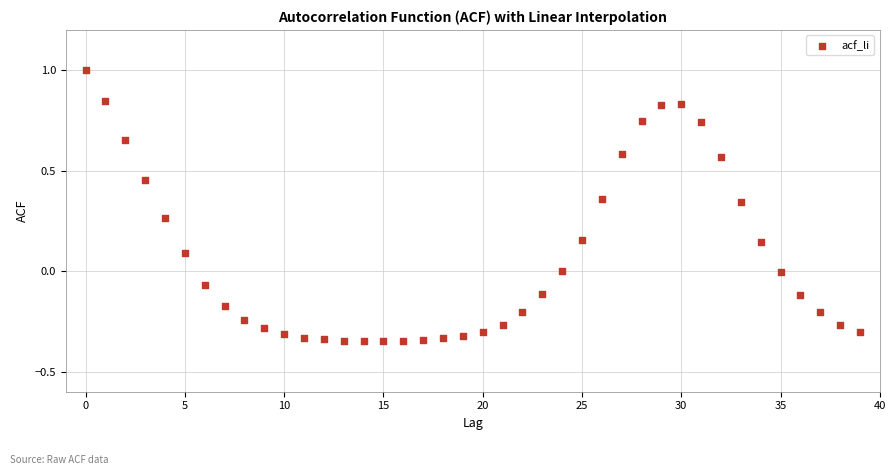

What is the range of Y values (max minus min)?

1.3